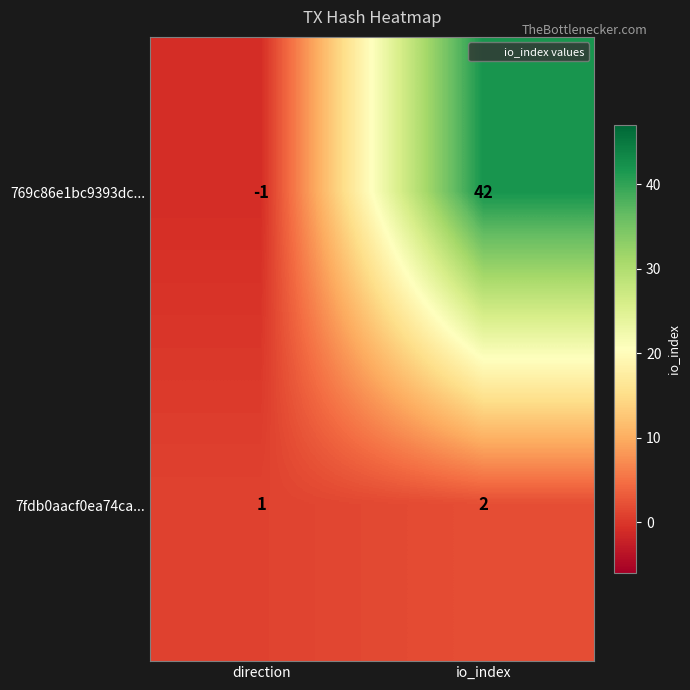

Rank the series by their maximum value, from lowest to highest.

7fdb0aacf0ea74ca..., 769c86e1bc9393dc...